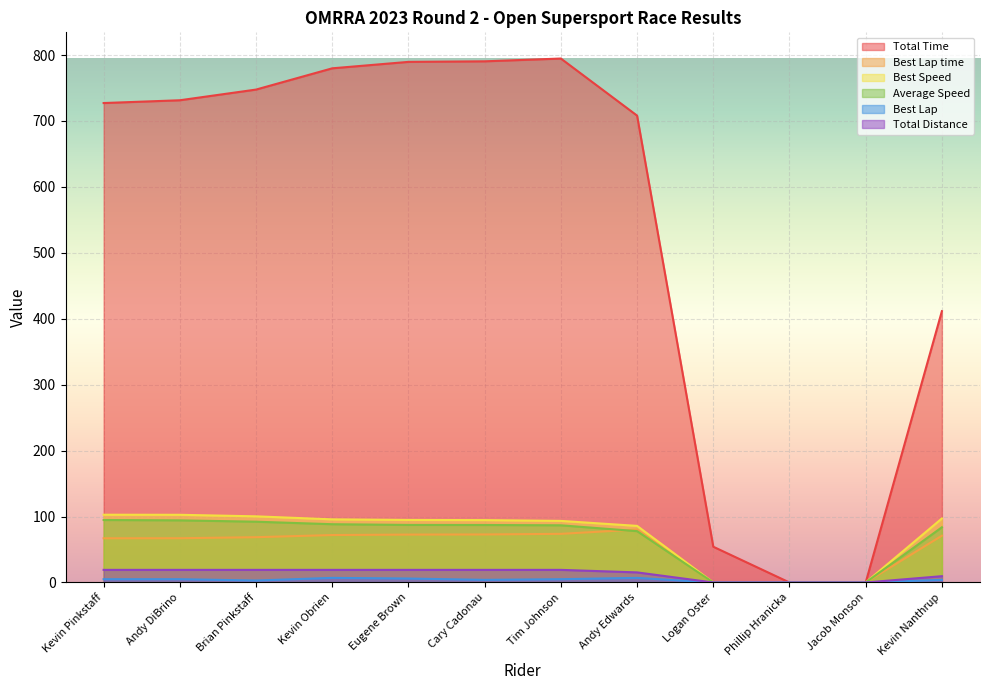

True or false: Average Speed and Total Time cross at least once.

False